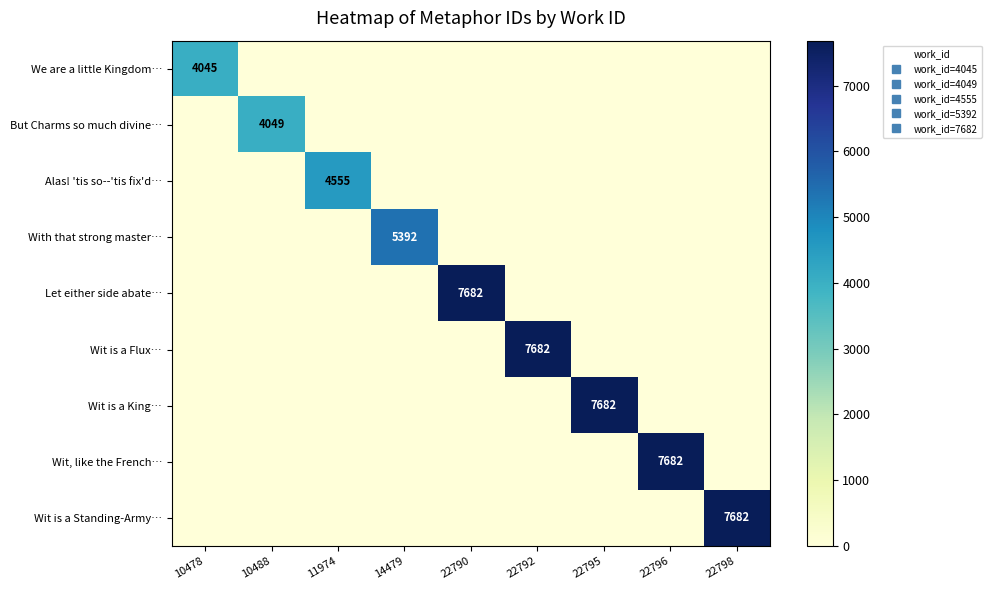

Is it true that Wit is a King… equals 0 at 14479?

True